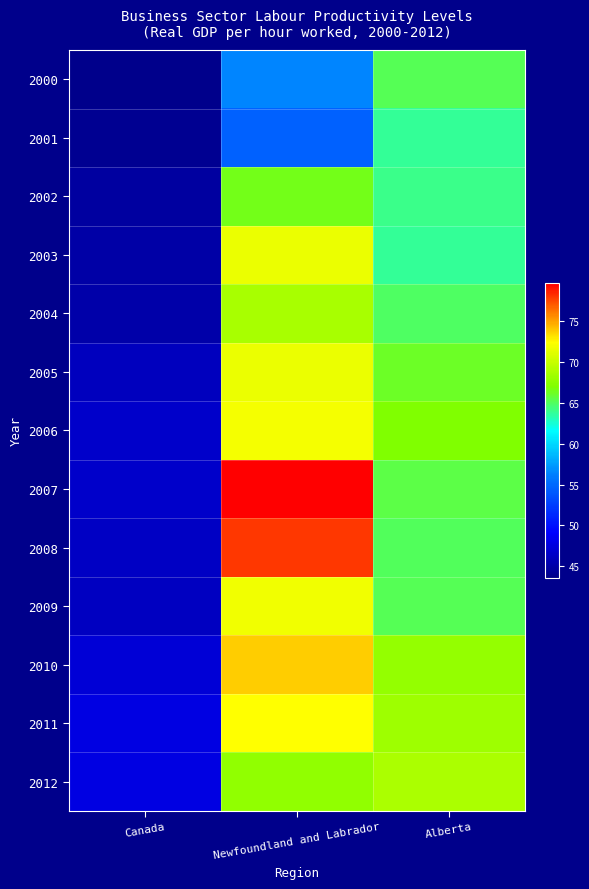

Which series has the largest total across all categories?

2007